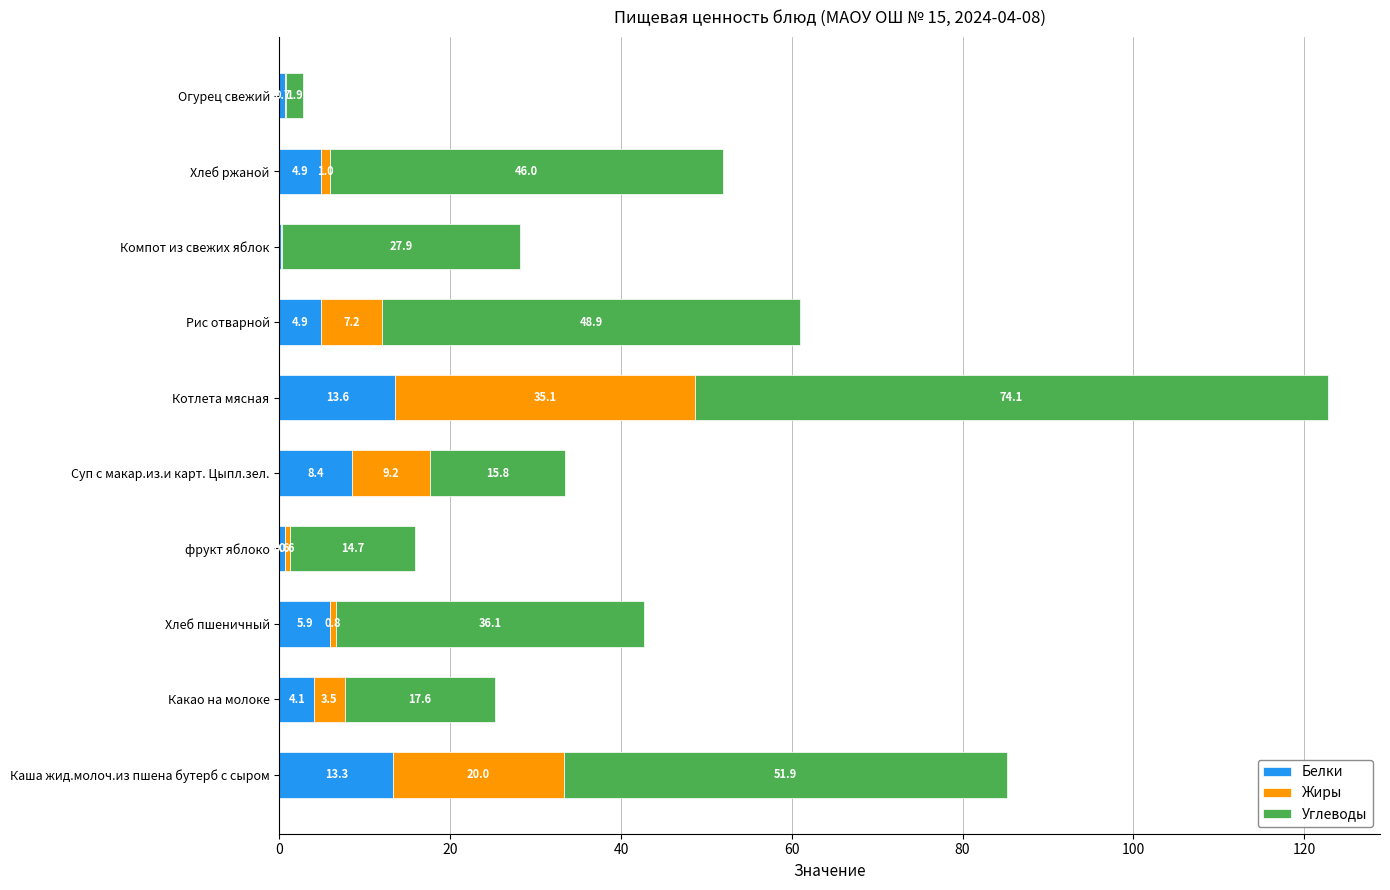

What is the highest value of the Белки series?

13.6